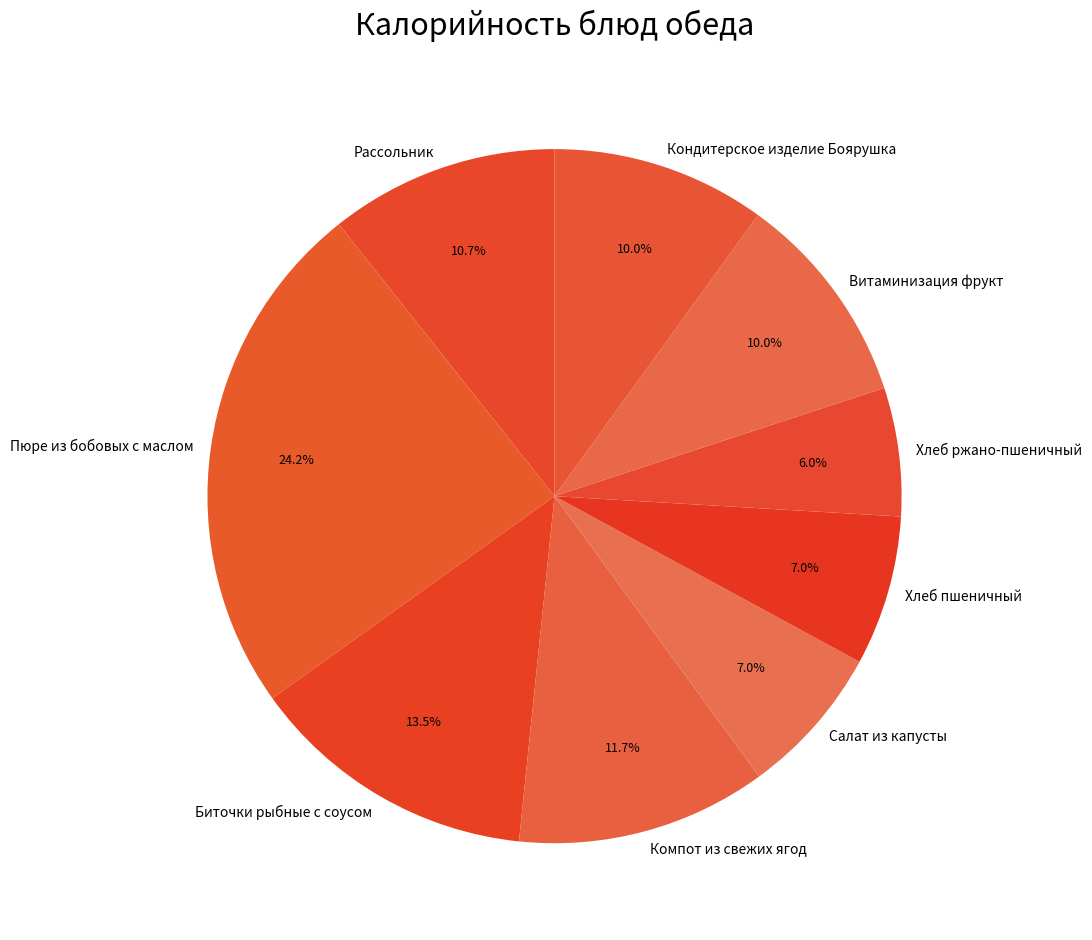

Does Хлеб ржано-пшеничный represent more than half of the total?

No